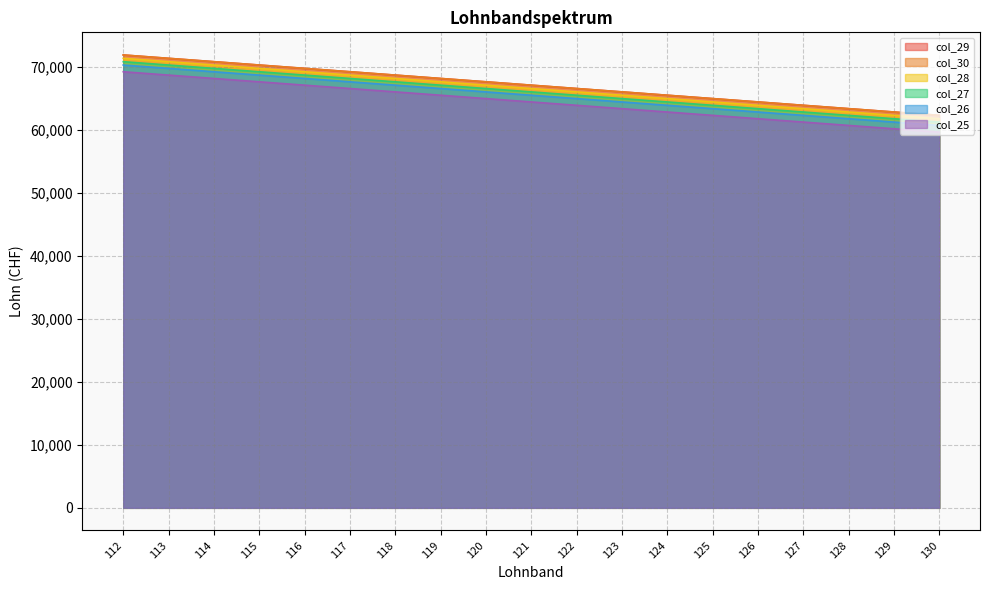

Which series has the widest spread of values?

col_26